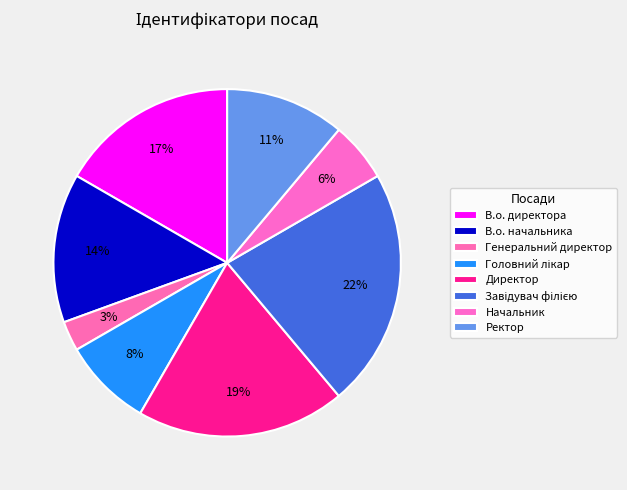

To the nearest percent, what portion does В.о. директора represent?

17%